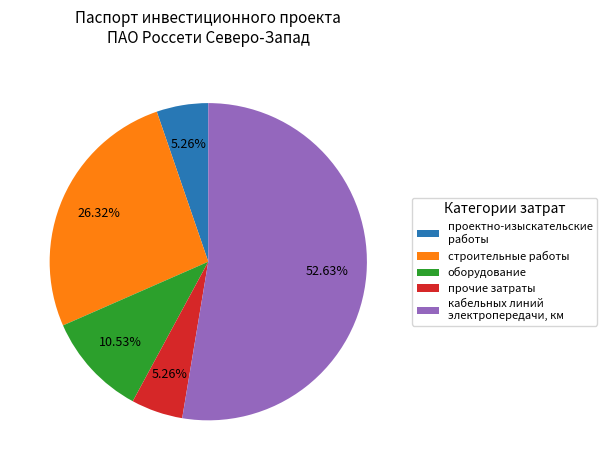

Does кабельных линий электропередачи, км represent more than half of the total?

Yes